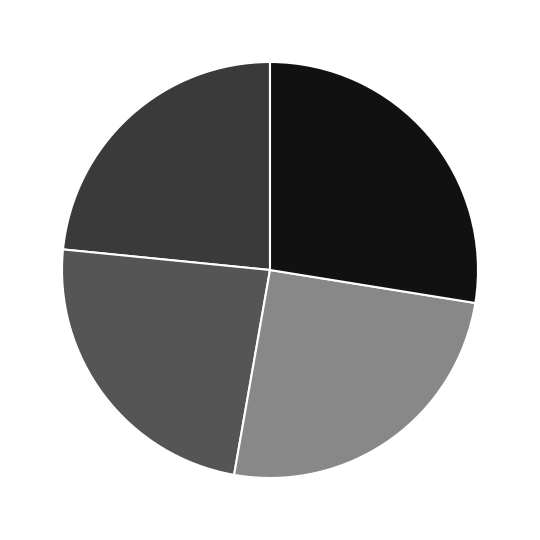

Combined, do 3211 and 2941 account for over 50%?

Yes